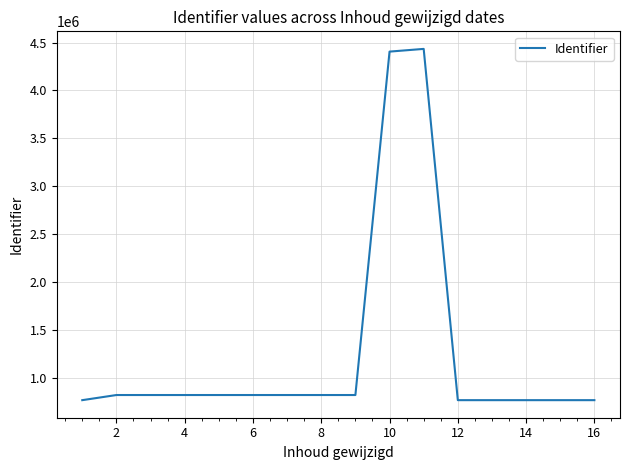

What is the minimum value shown in the chart?

768145